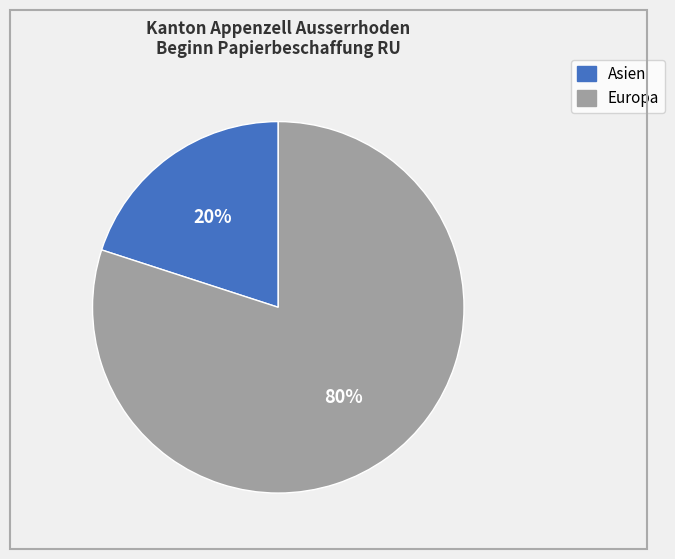

Does any single category account for the majority?

Yes